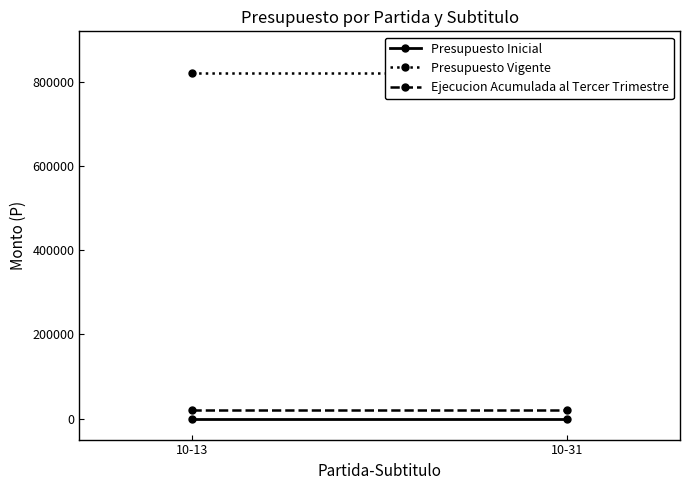

The value of Presupuesto Vigente at 10-13 is 820004. True or false?

True